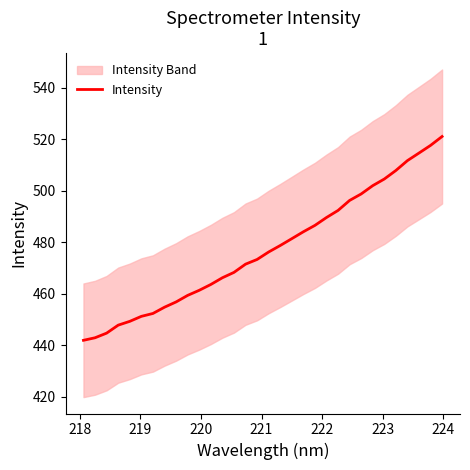

What is the lowest value of the Intensity series?

441.9